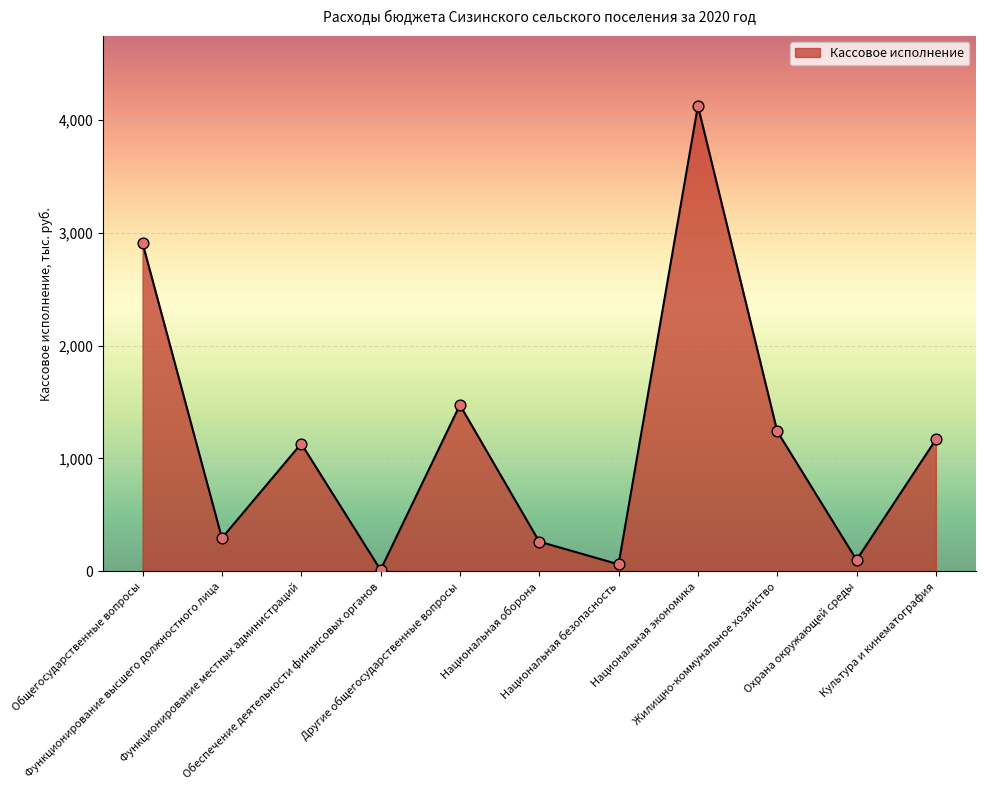

Which has a higher value, Другие общегосударственные вопросы or Национальная оборона?

Другие общегосударственные вопросы